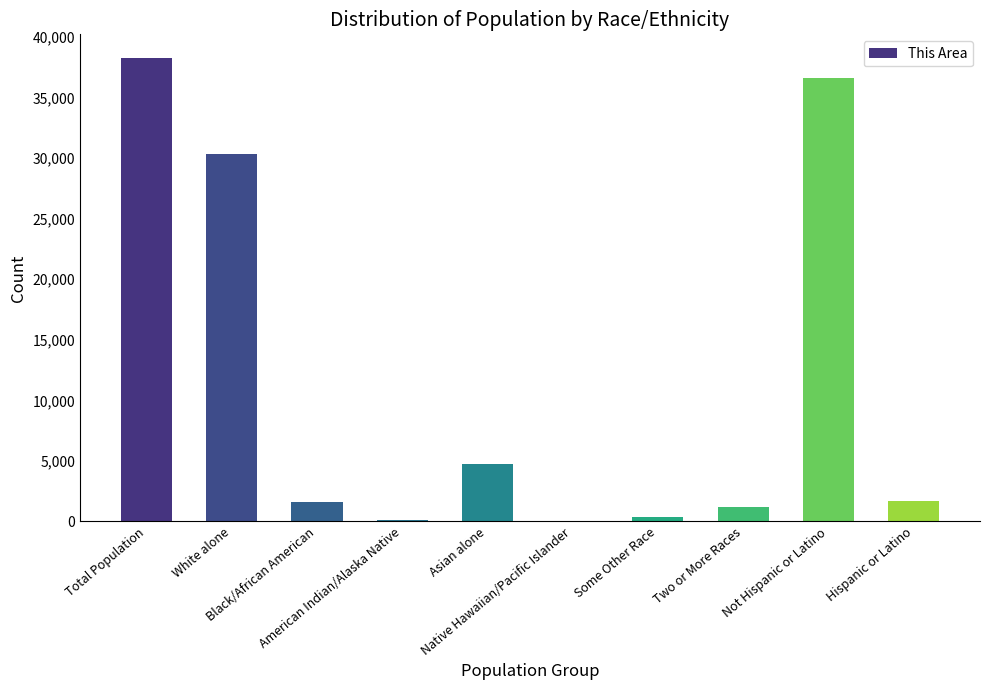

What is the change in value from Total Population to Not Hispanic or Latino?

-1654